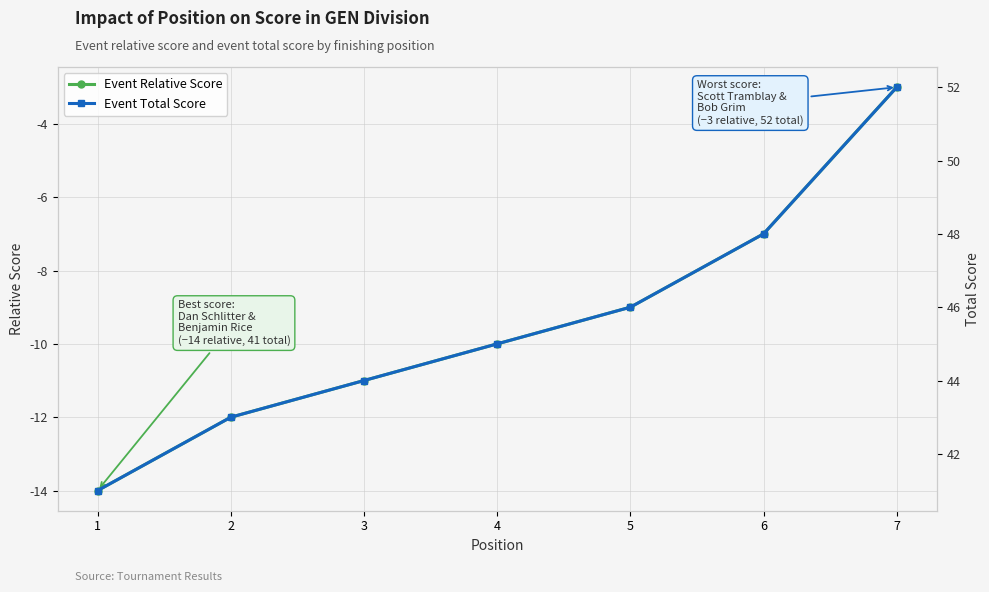

At which label does Event Total Score first exceed 45?

5